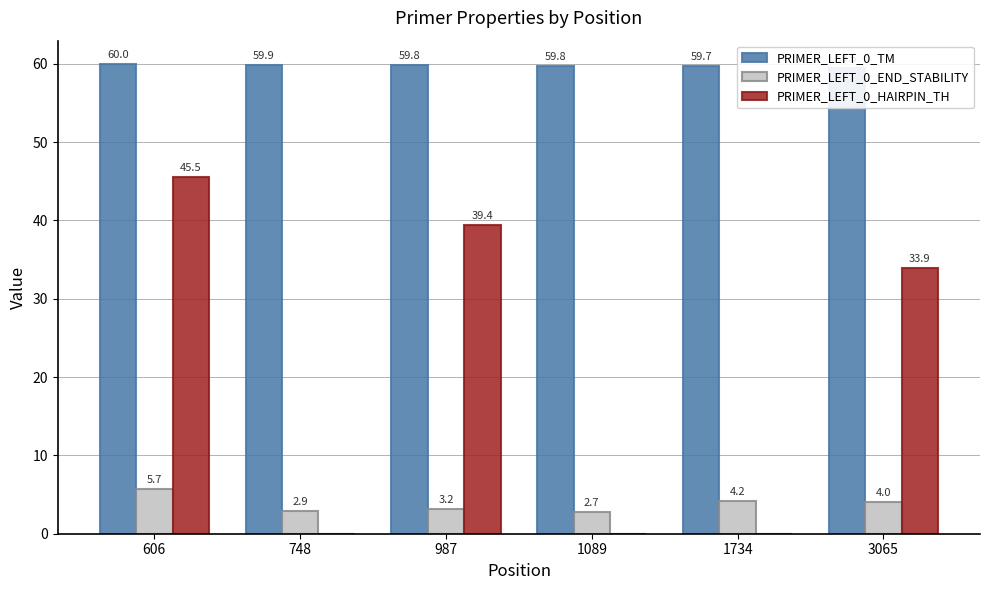

What are all the series names shown in the legend?

PRIMER_LEFT_0_TM, PRIMER_LEFT_0_END_STABILITY, PRIMER_LEFT_0_HAIRPIN_TH